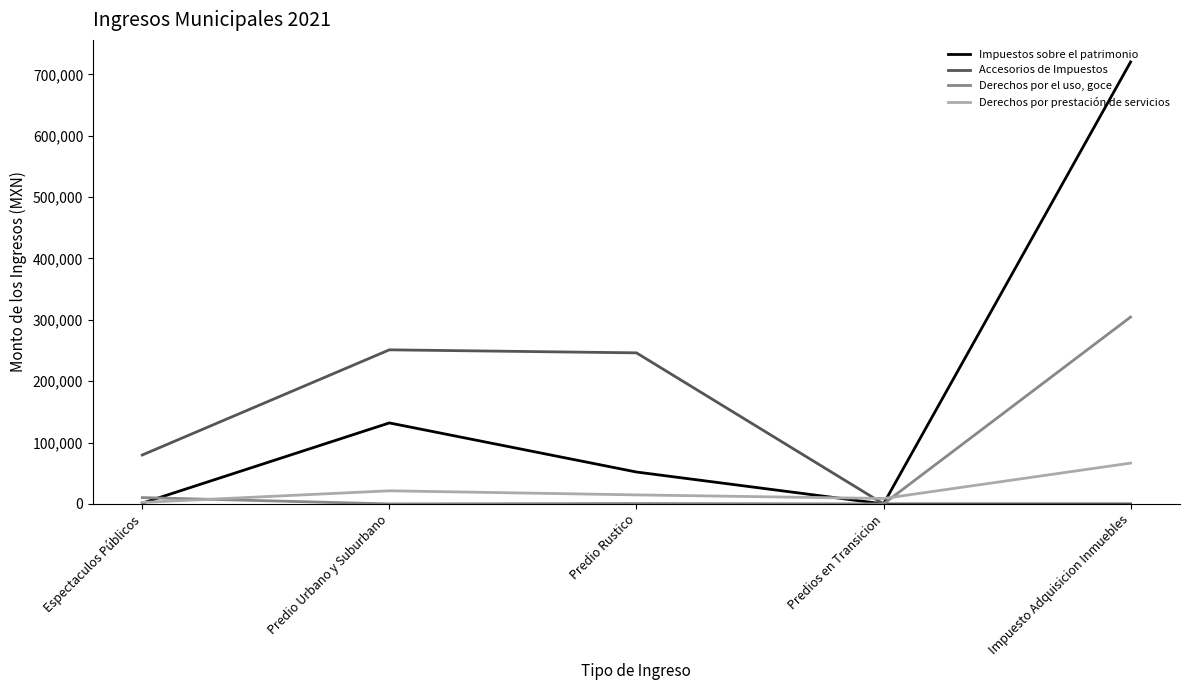

What is the spread (max minus min) of values at Predios en Transicion?

8817.0